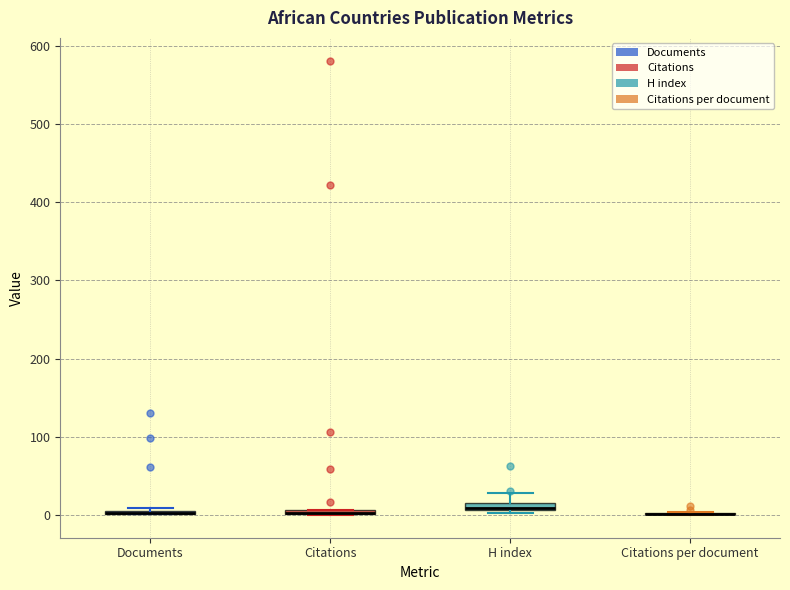

Where does the upper whisker of the box for H index end on the y-axis? The values are not printed on the chart, so give them approximately, as read against the axis.

30